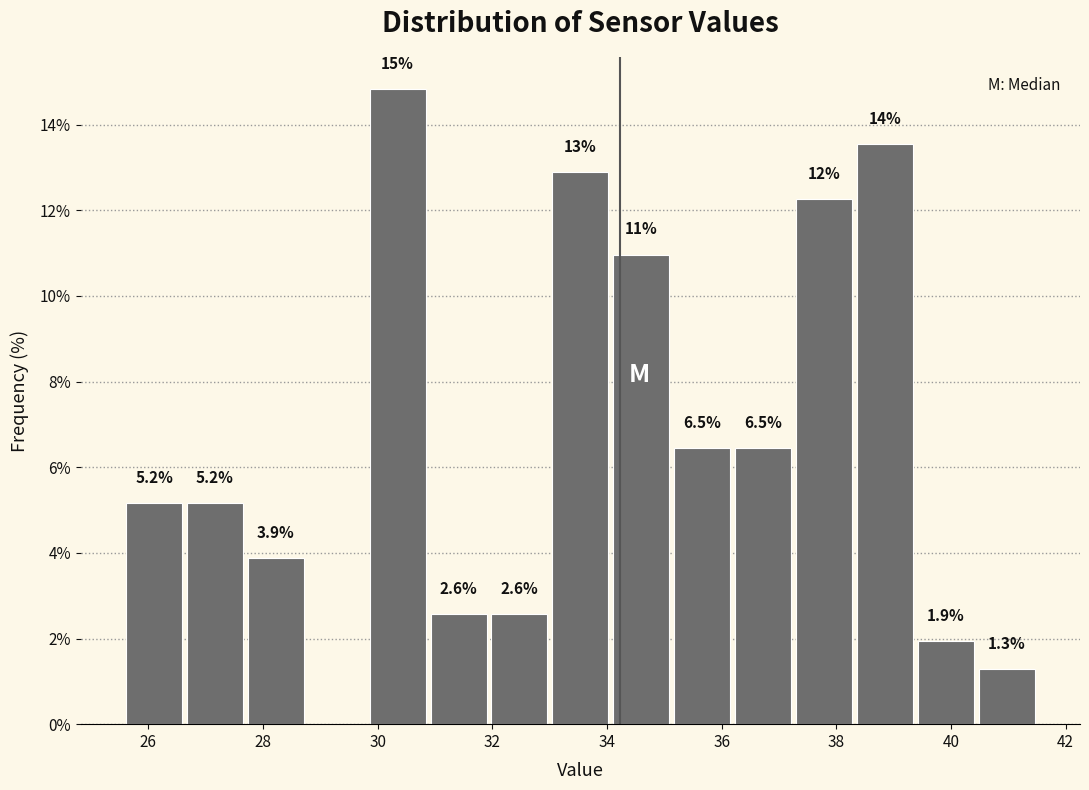

Which range on the x-axis has the tallest bar?

29.8 to 30.8